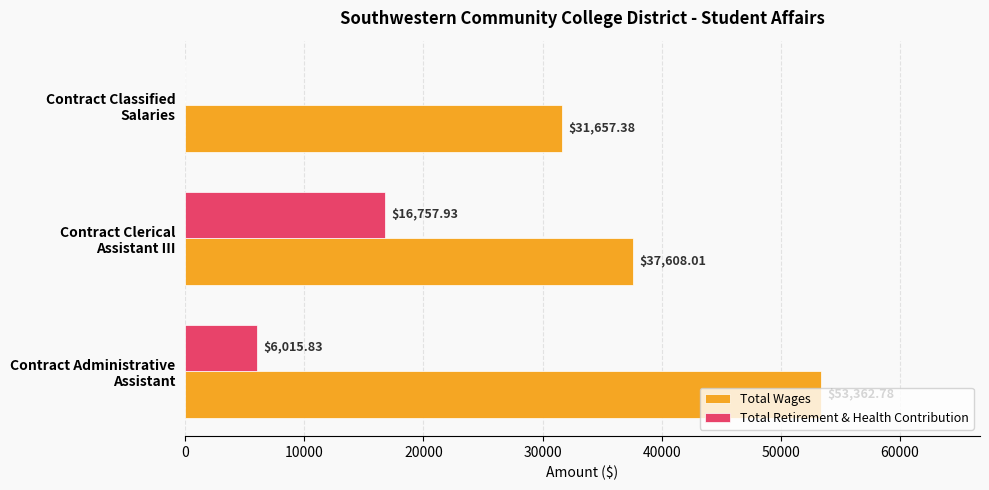

Which series has the largest total across all categories?

Total Wages